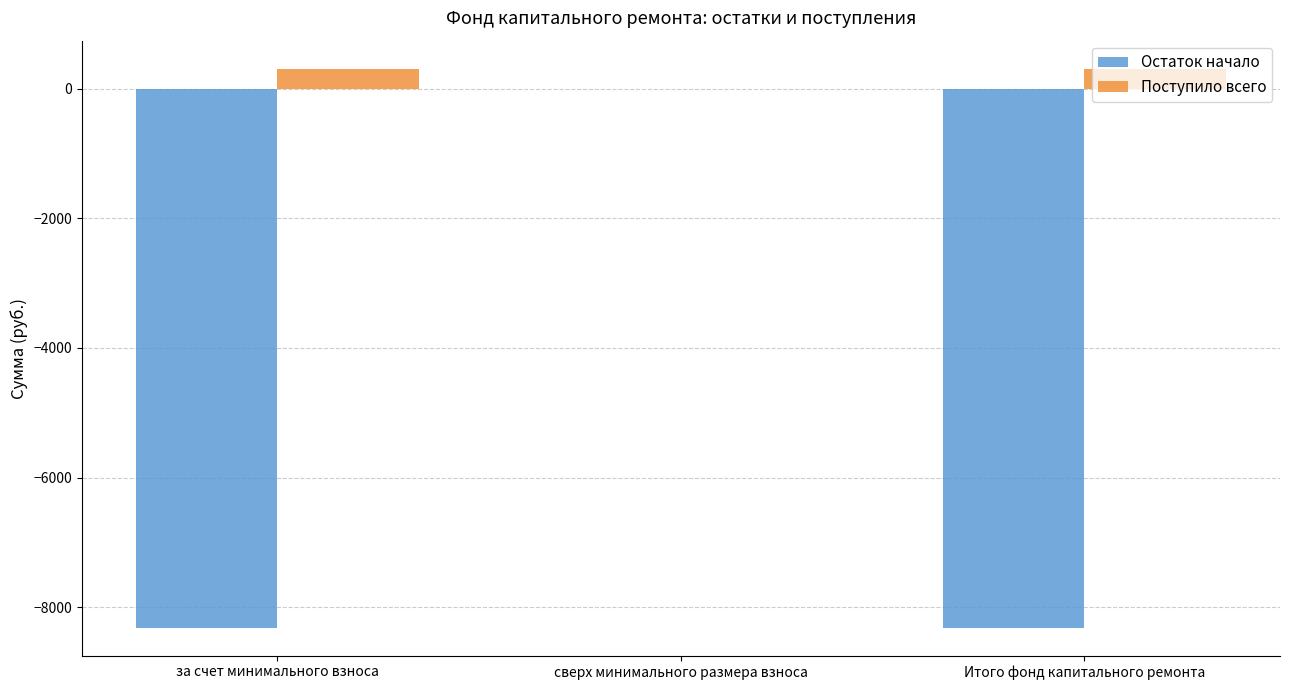

The value of Остаток начало at за счет минимального взноса is -8316.6. True or false?

True